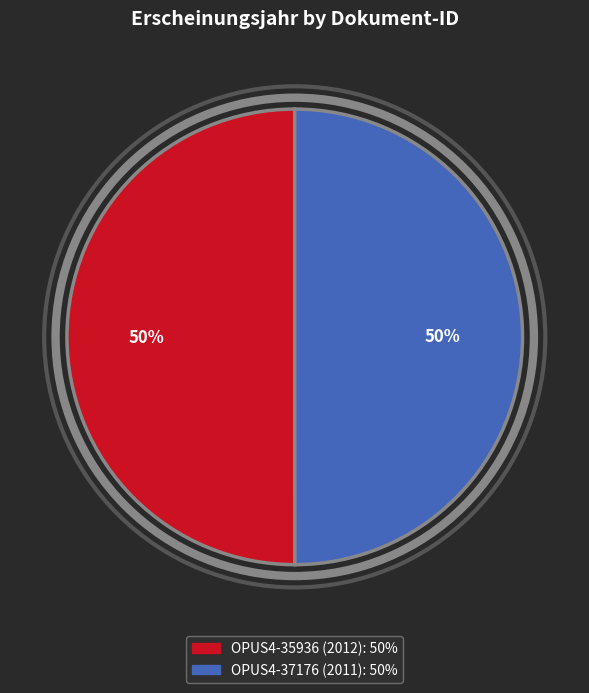

The OPUS4-37176 (2011) slice represents 50% of the pie. True or false?

True